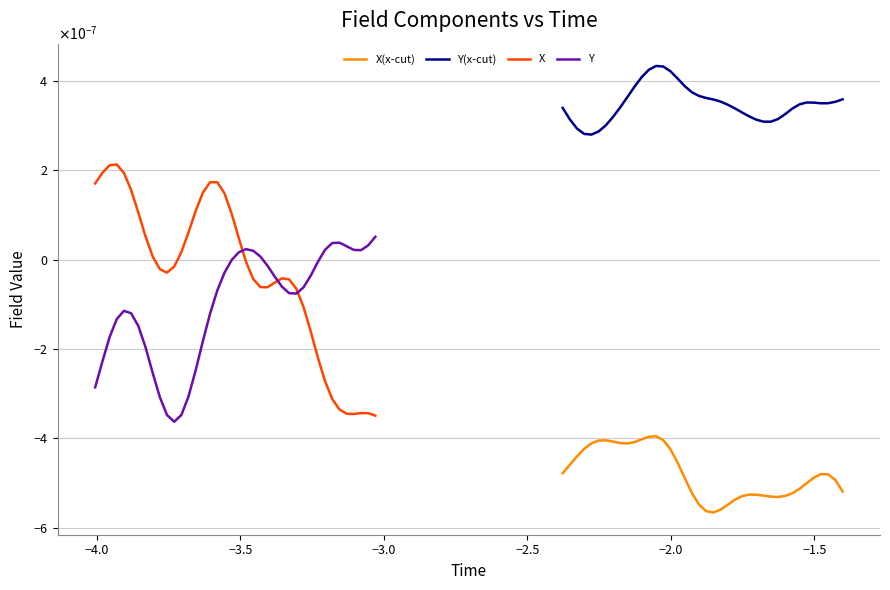

True or false: Y has more than 1 interior local peaks.

True